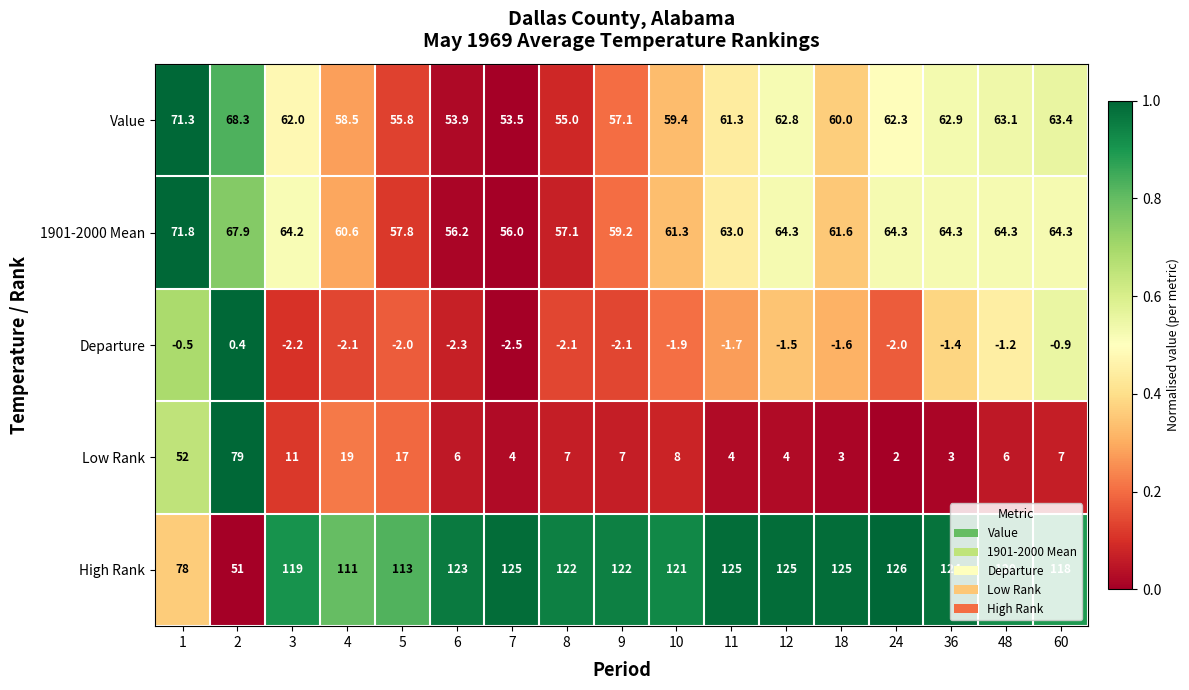

At how many categories does at least one series exceed 117?

13